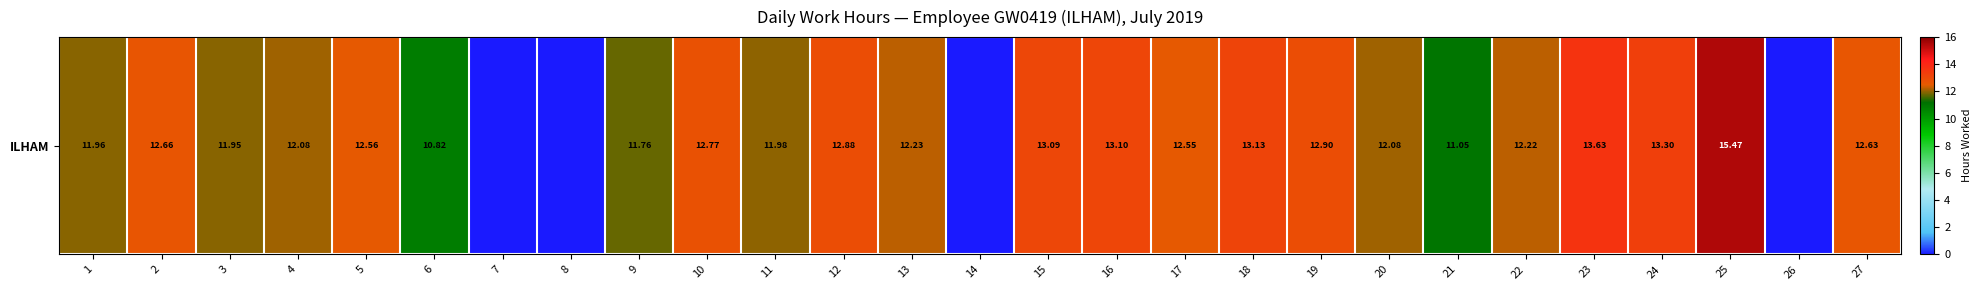

What is the ratio of the value at 27 to the value at 25?

0.8